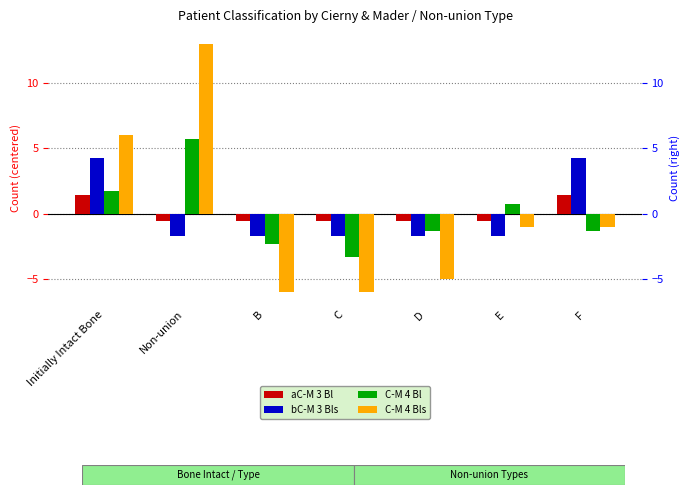

What is the greatest value displayed?

13.0